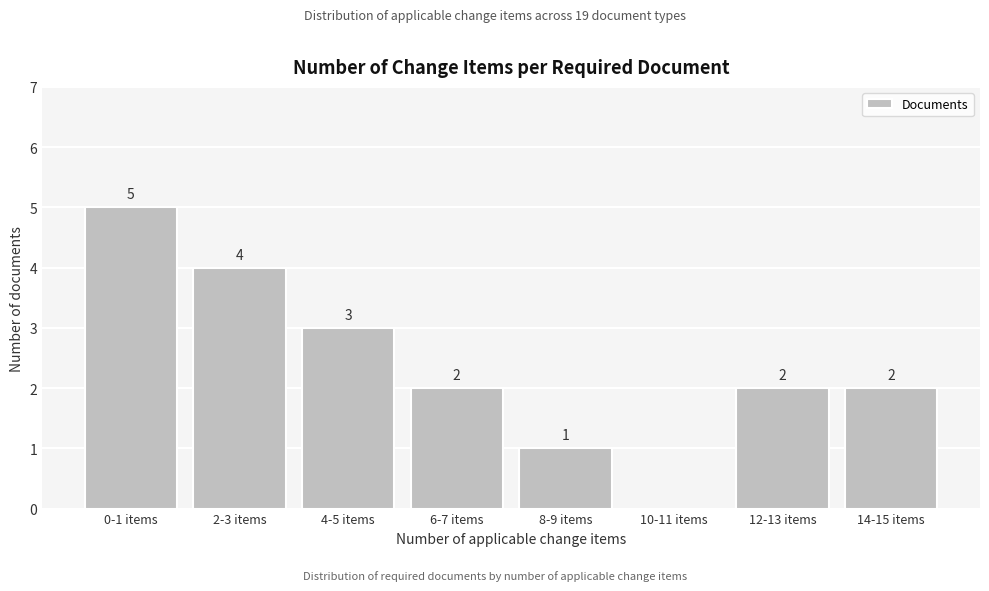

Reading left to right, transcribe all the data shown in this chart.

0-1 items=5	2-3 items=4	4-5 items=3	6-7 items=2	8-9 items=1	10-11 items=0	12-13 items=2	14-15 items=2